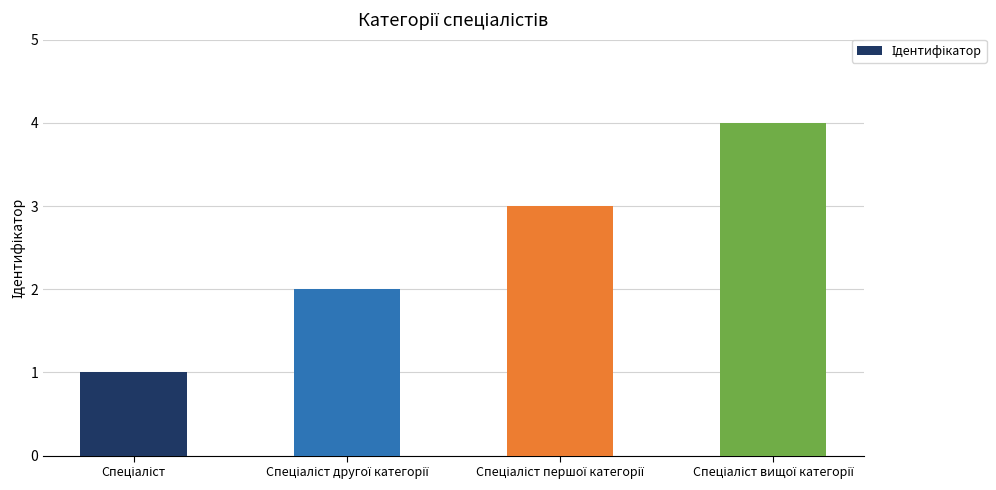

What is the greatest value displayed?

4